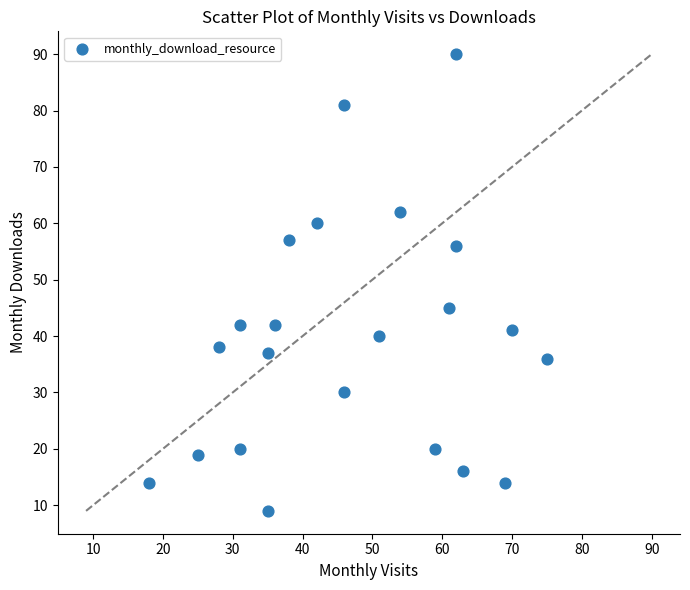

What Y value in the scatter plot is closest to 49?

45